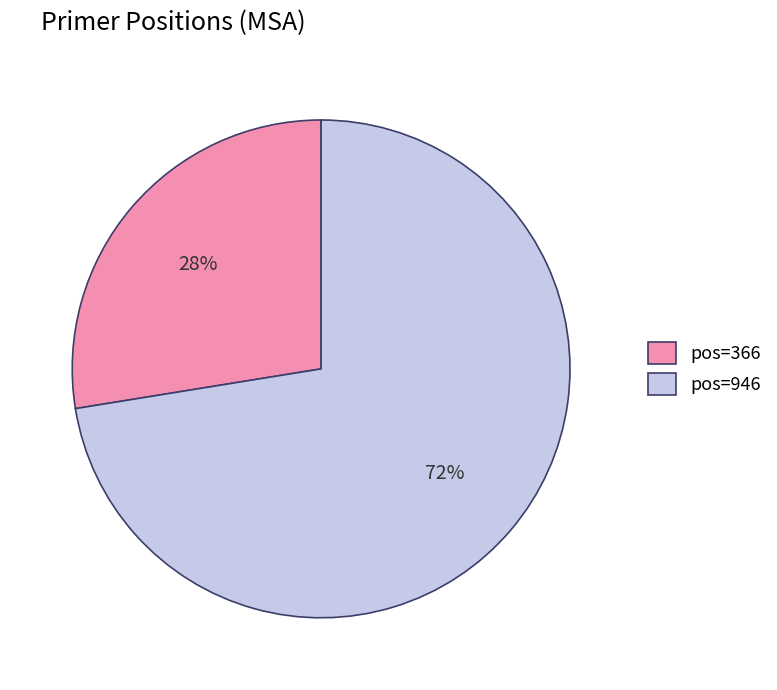

Do pos=946 and pos=366 together represent more than half of the pie?

Yes